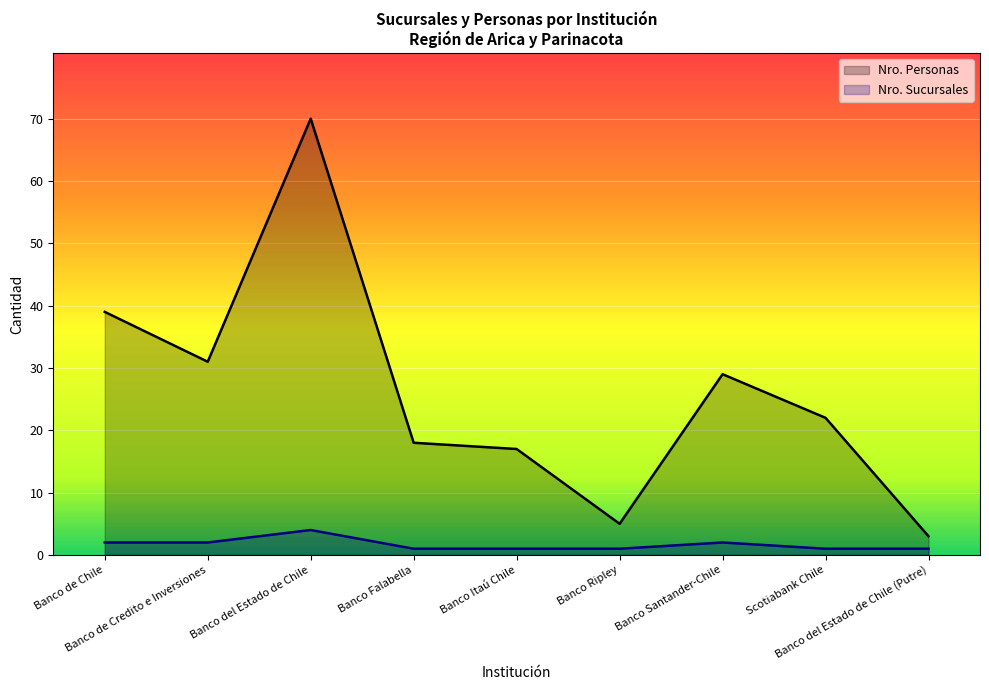

What is the highest value of the Nro. Personas series?

70